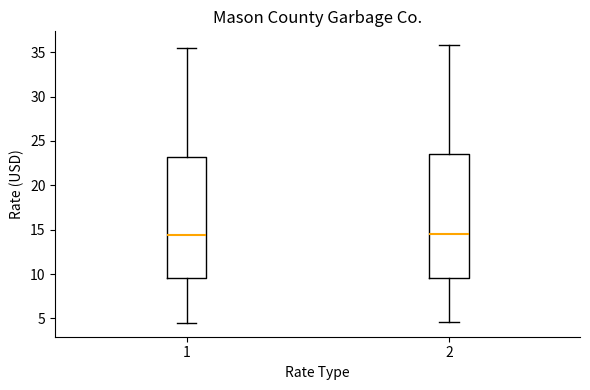

Where does the lower whisker of the box at x = 1 end on the y-axis? The values are not printed on the chart, so give them approximately, as read against the axis.

4.5